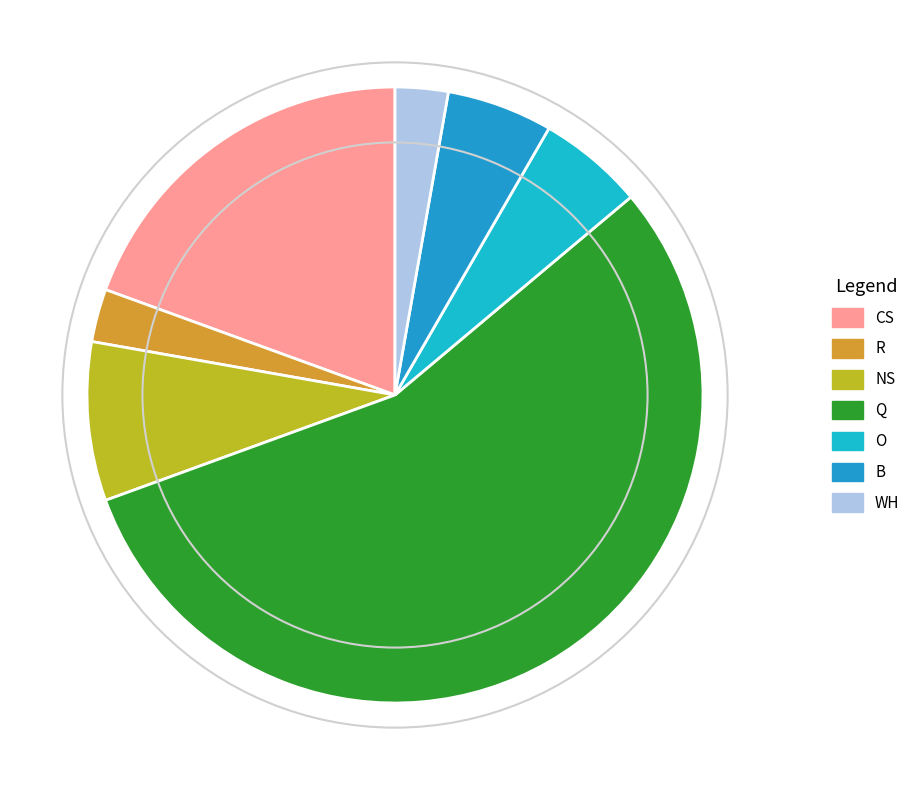

How many slices are in this pie chart?

7